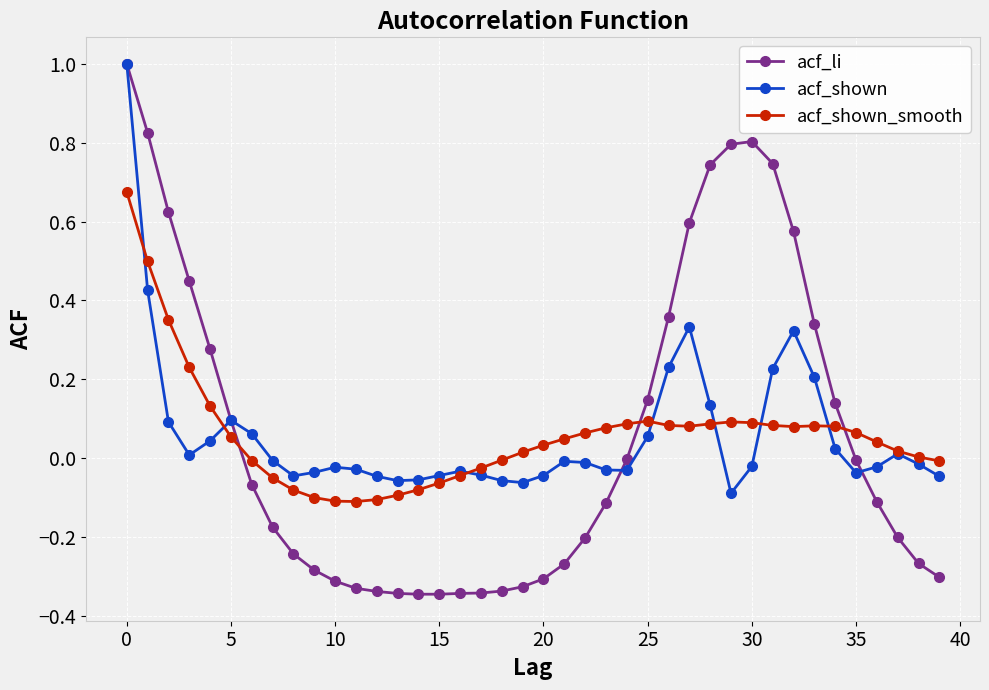

Which series has the widest spread of values?

acf_li